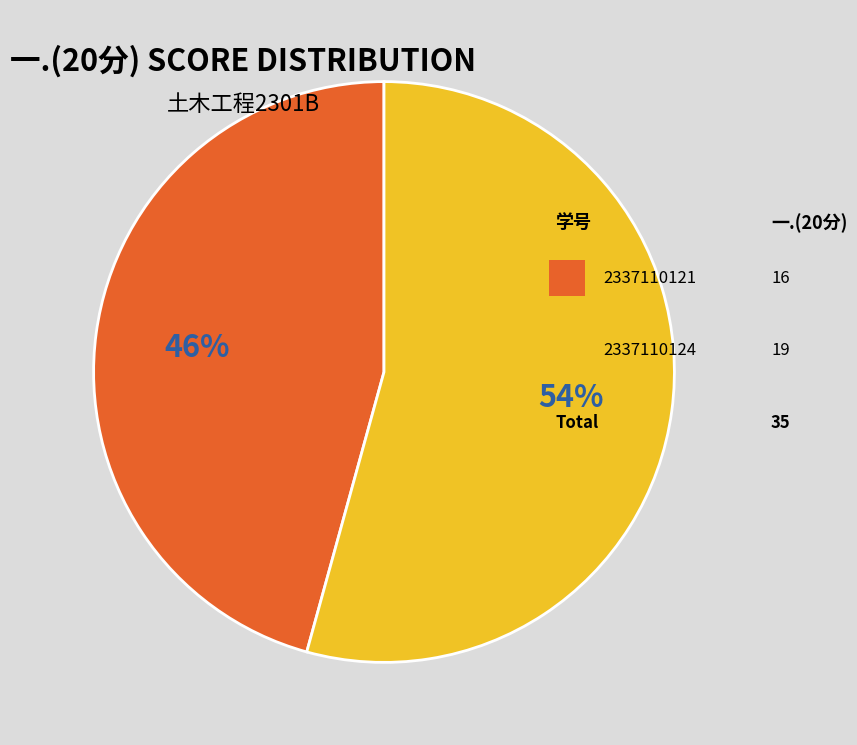

To the nearest percent, what is the average slice percentage?

50%